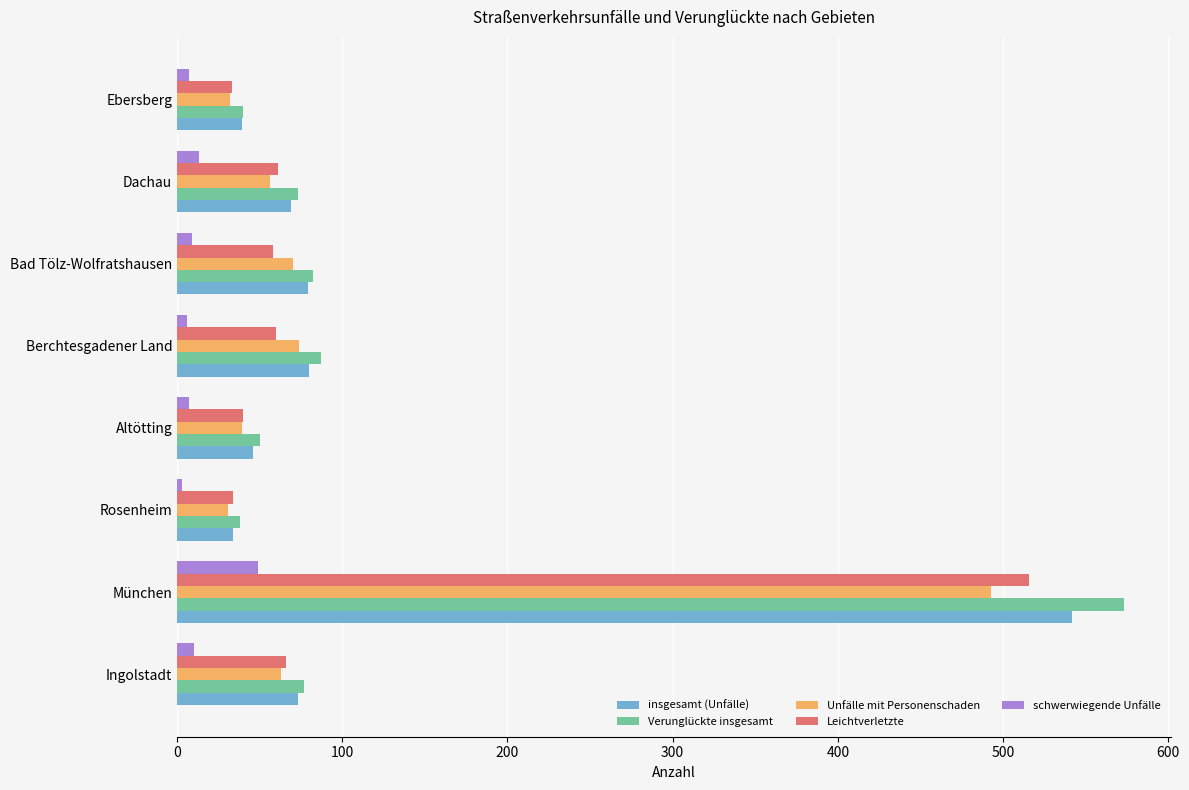

What is the highest value of the schwerwiegende Unfälle series?

49